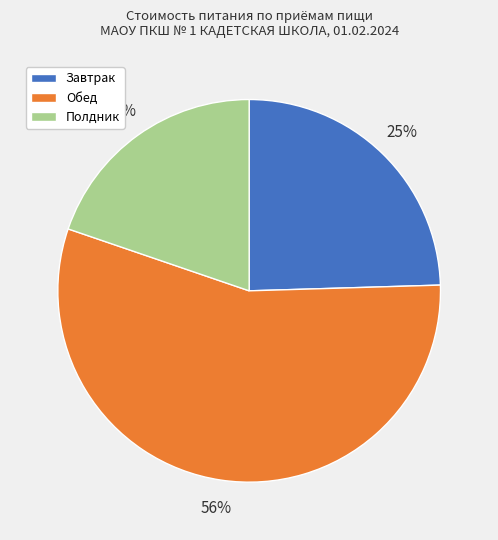

Is the sum of Полдник and Обед greater than half?

Yes